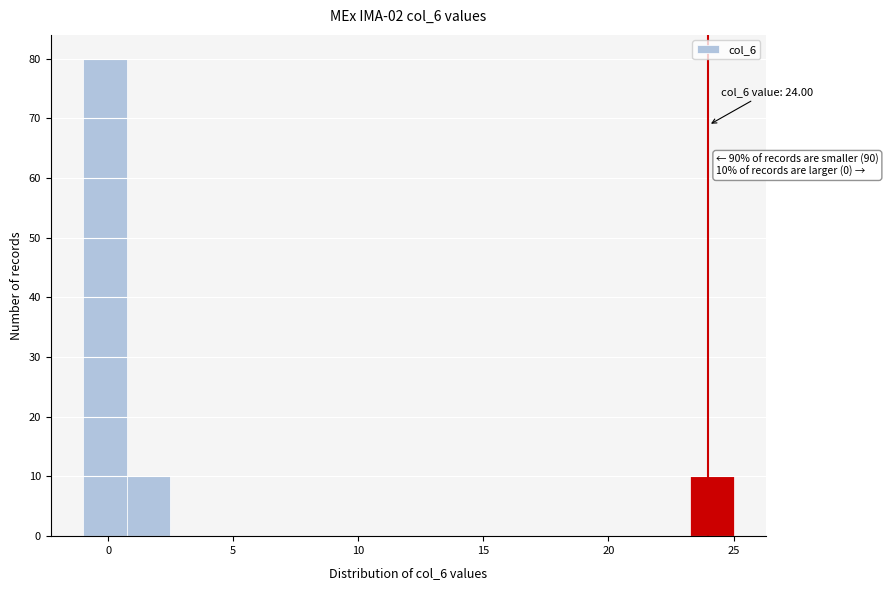

Around what value on the x-axis is the tallest bar? Give the approximate position of its centre, as read against the axis.

0.0